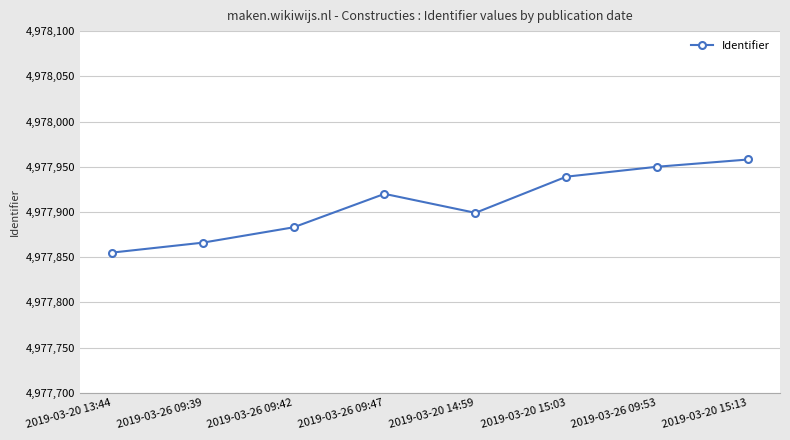

What is the change in value from 2019-03-20 14:59 to 2019-03-26 09:53?

+51